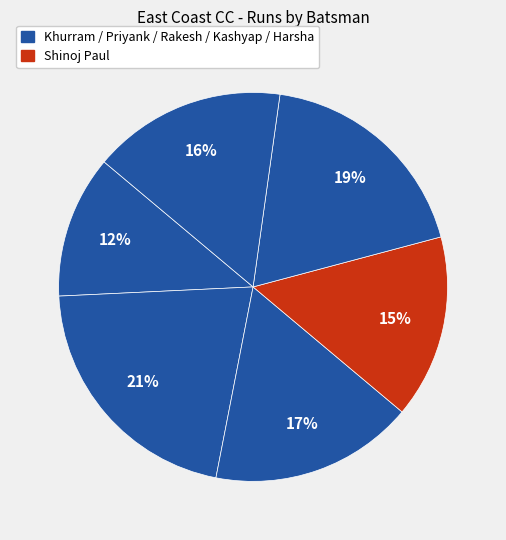

Count the number of slices in the pie.

6